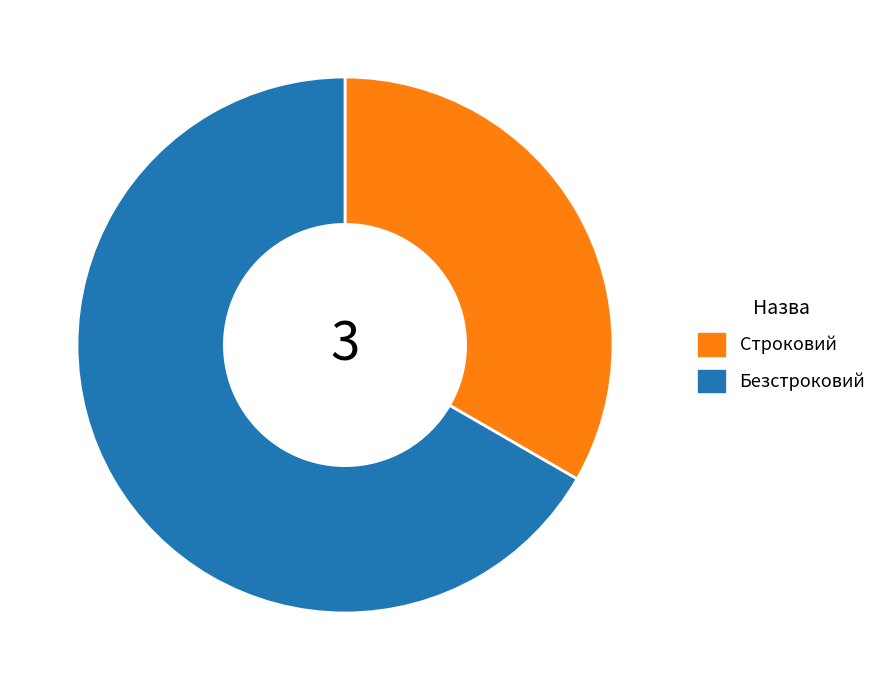

Is it true that Безстроковий is 56% of the pie?

False